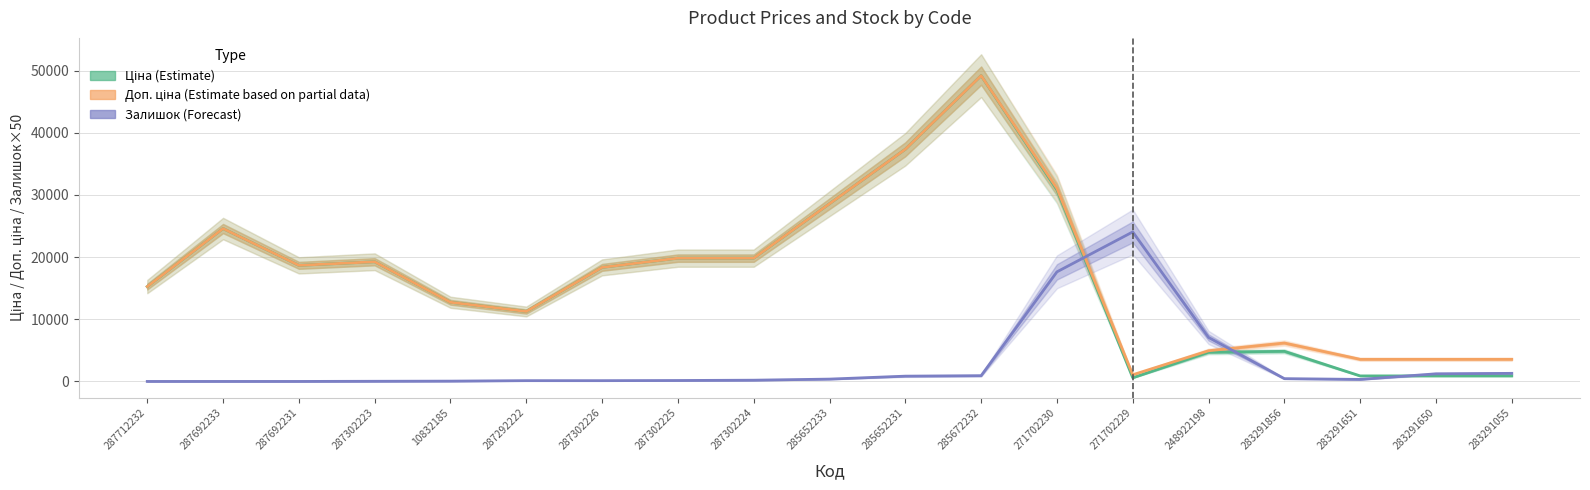

Where does the Залишок (Forecast) series first go above 325?

285652233